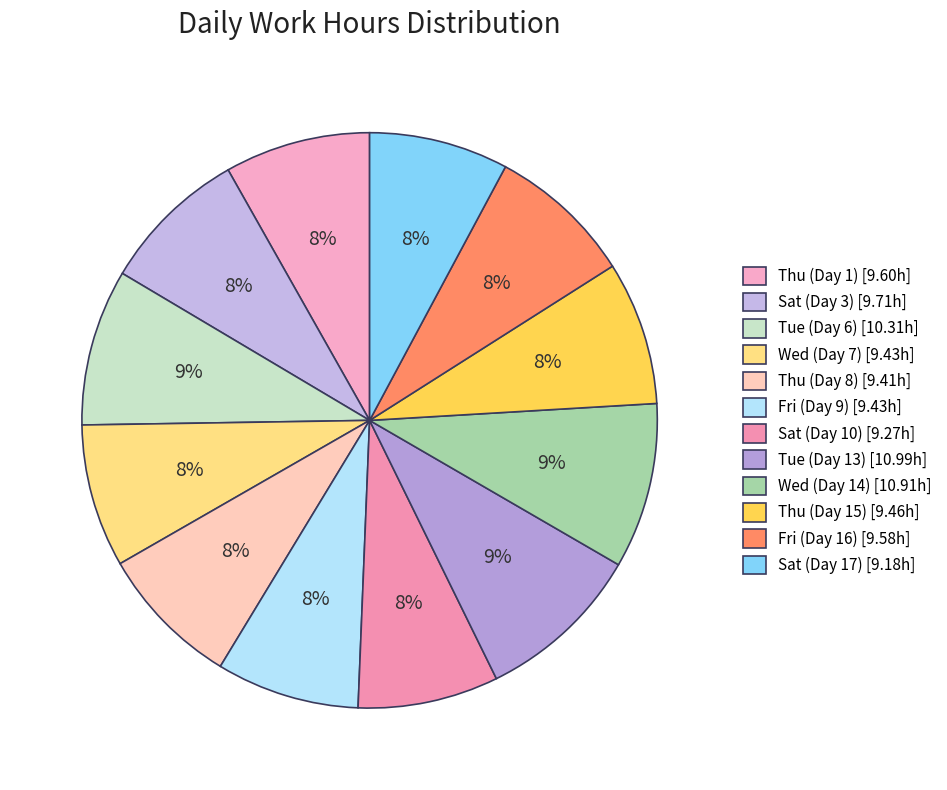

Is it true that Wed (Day 14) is 9% of the pie?

True